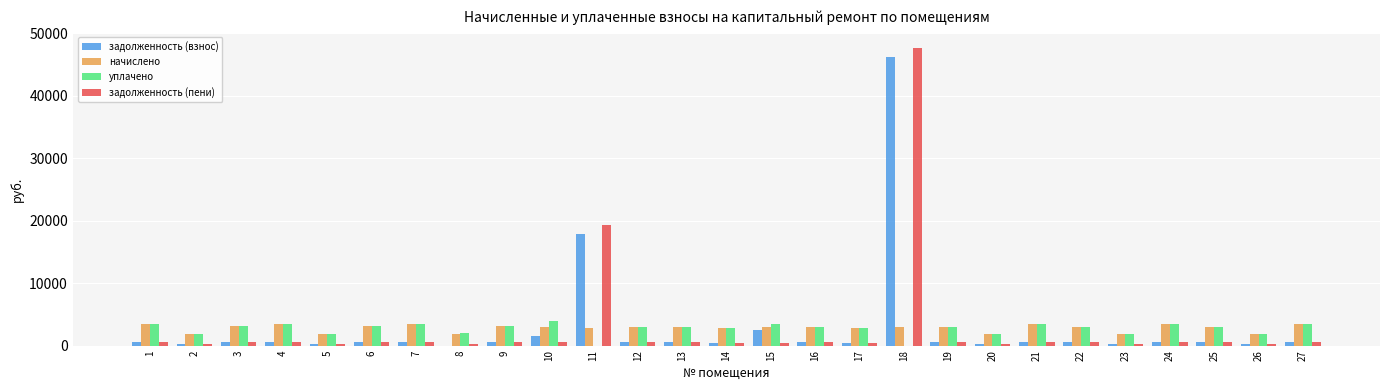

Is the value of задолженность (взнос) at 17 greater than the value of уплачено at 17?

No